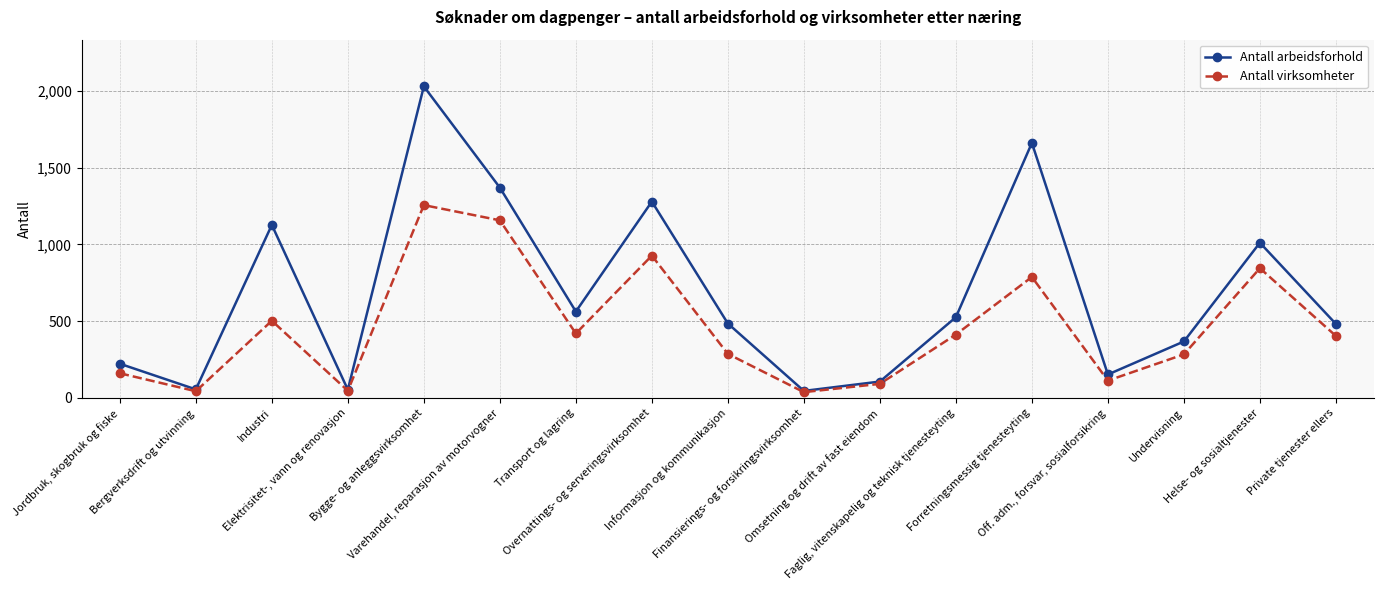

How many data points does each series have?

17